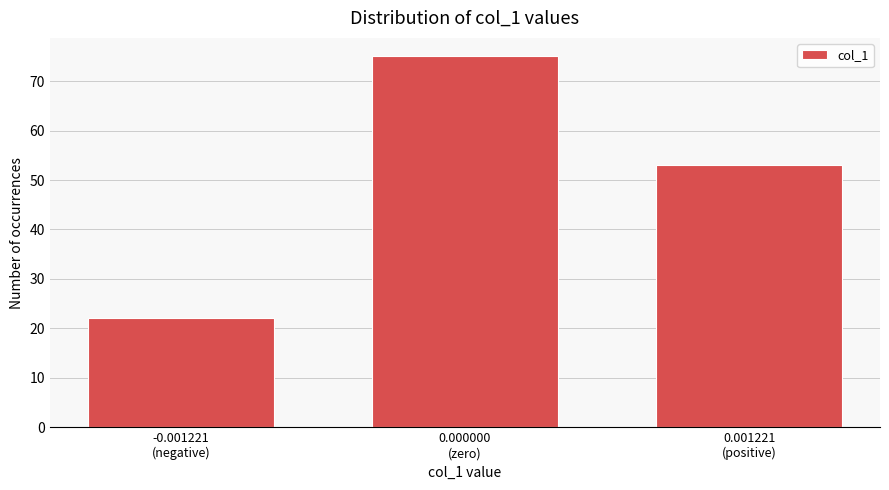

Reading right to left, list all the values displayed in this chart.

53	75	22